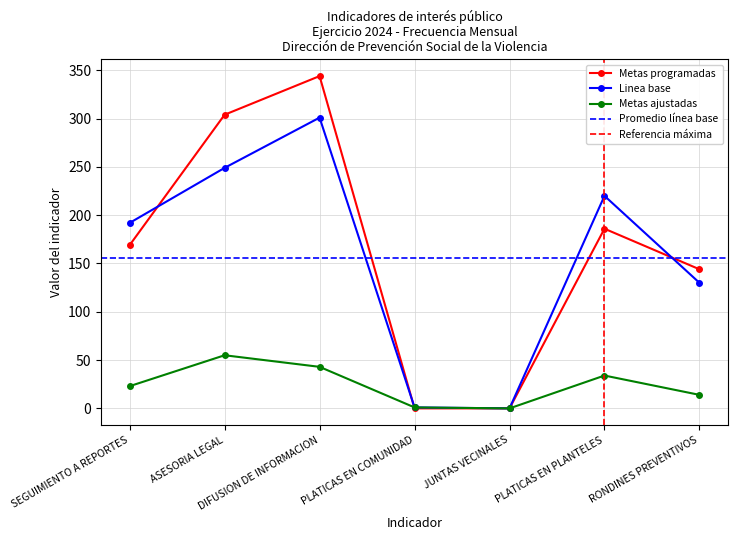

How many data points does each series have?

7